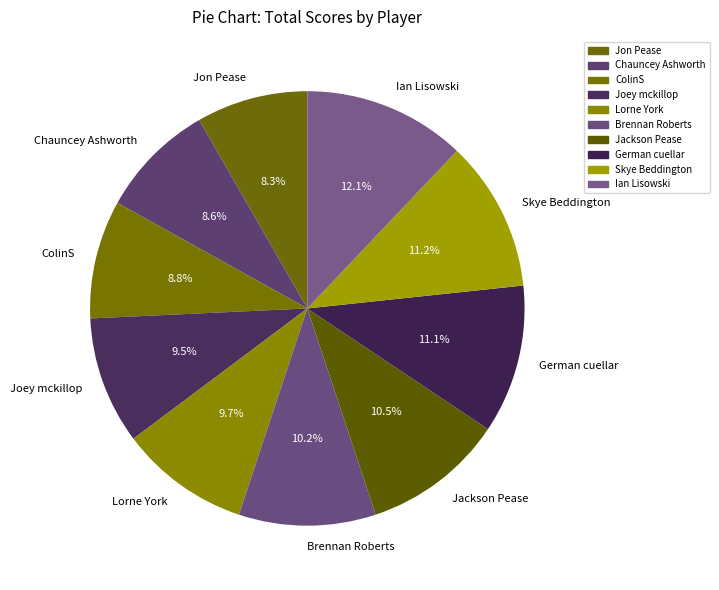

Which has a higher value, Chauncey Ashworth or Ian Lisowski?

Ian Lisowski